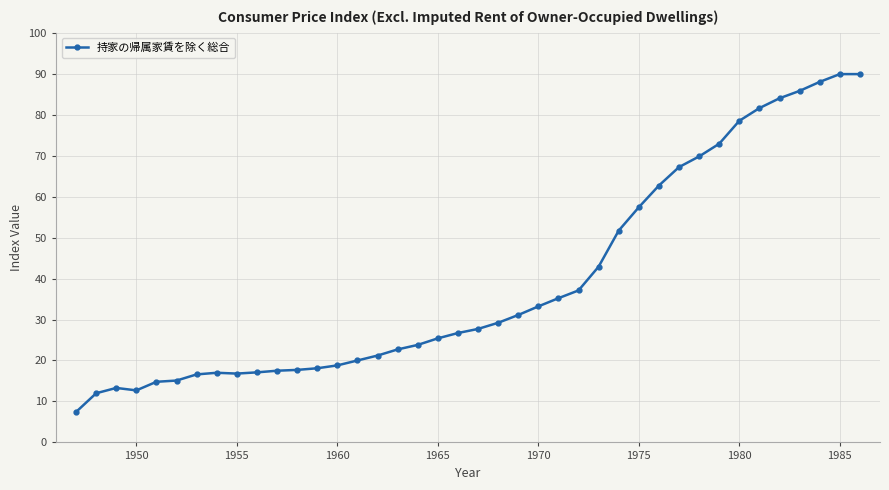

What is the sum of all values?

1570.5